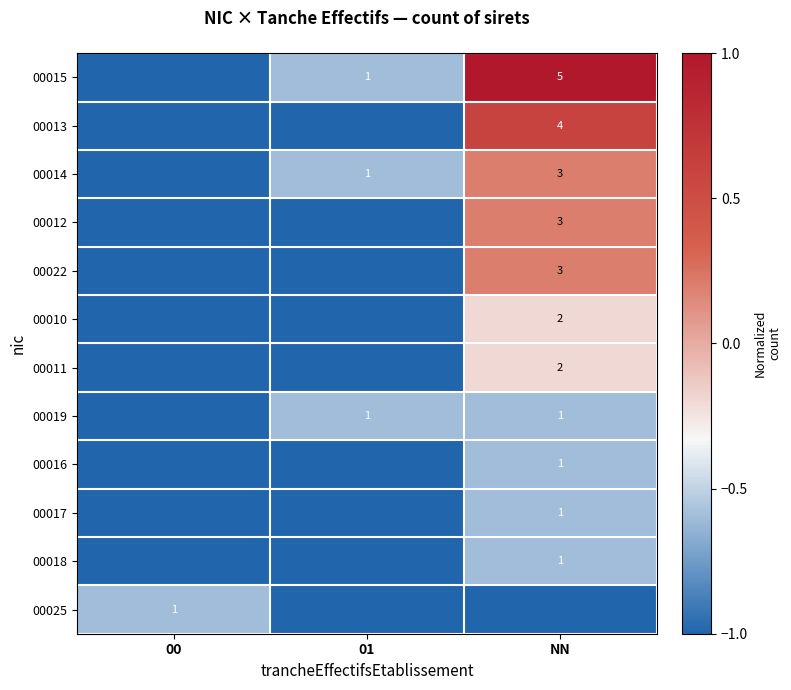

How many distinct data groups are displayed?

12